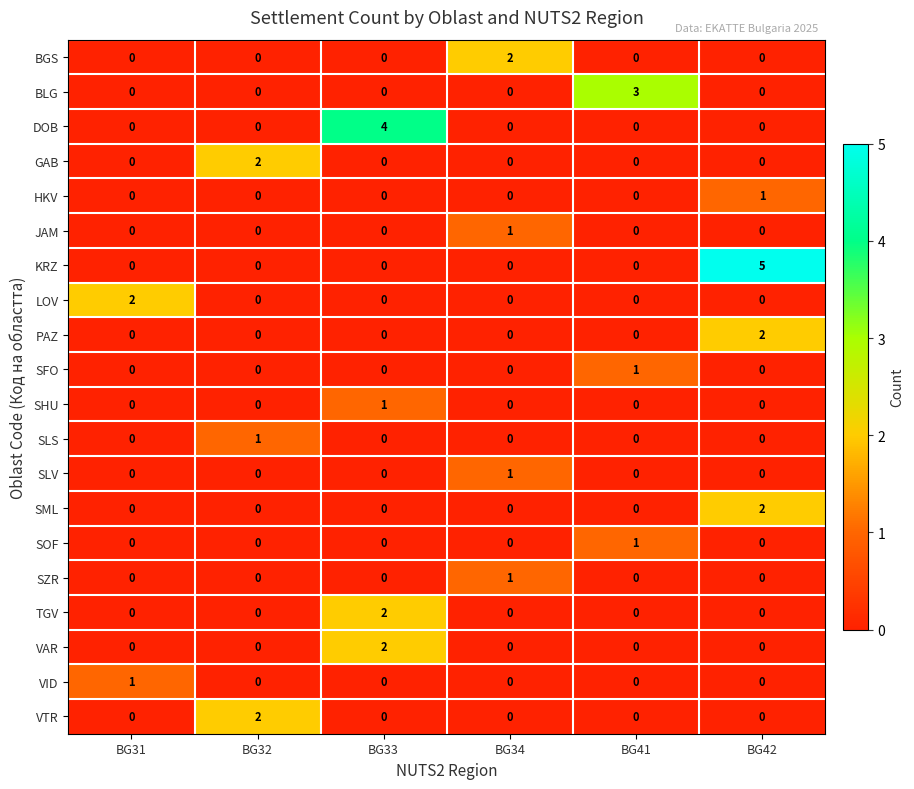

Which series has the largest total across all categories?

KRZ